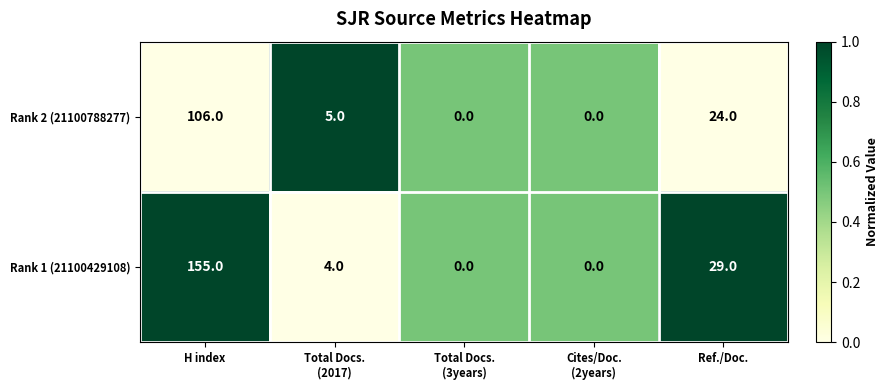

Which series has the largest range (max minus min)?

Rank 1 (21100429108)